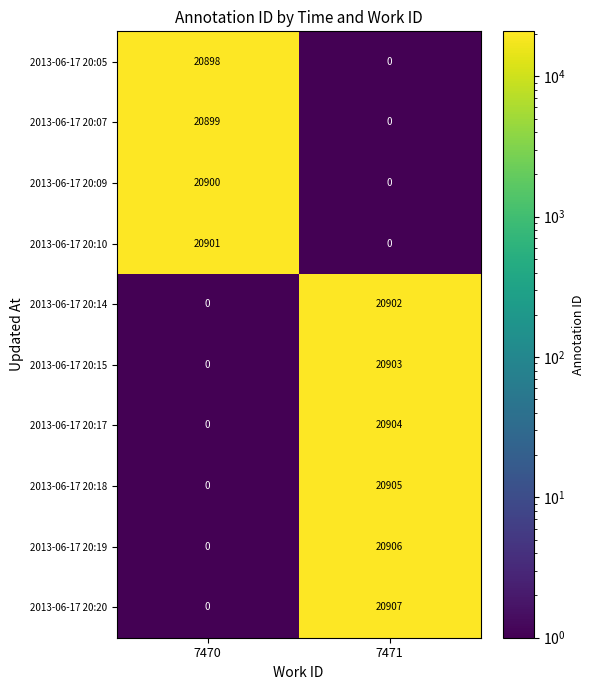

The value of 2013-06-17 20:09 at 7471 is -6895. True or false?

False